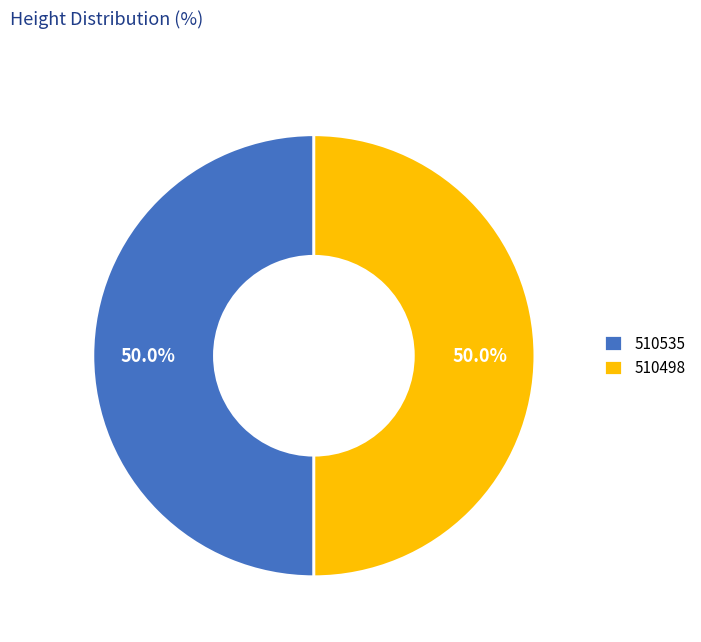

Approximately how many times larger is the value at 510535 compared to 510498?

1.0